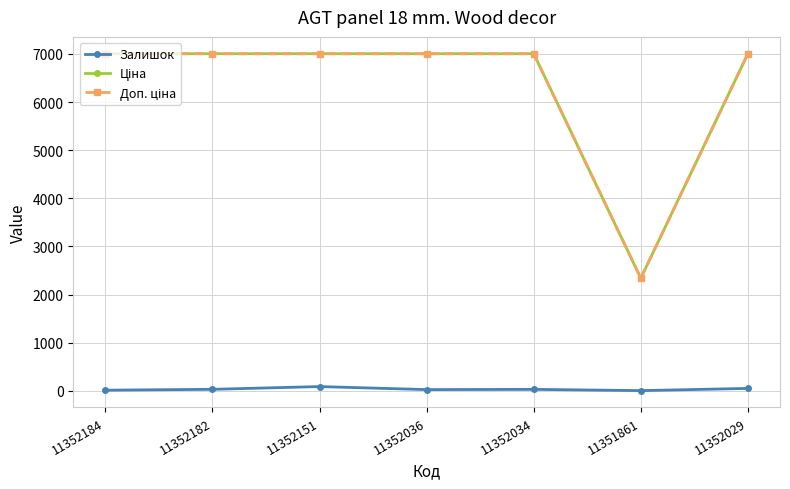

True or false: Залишок has a value of 52.0 at 11352029.

True